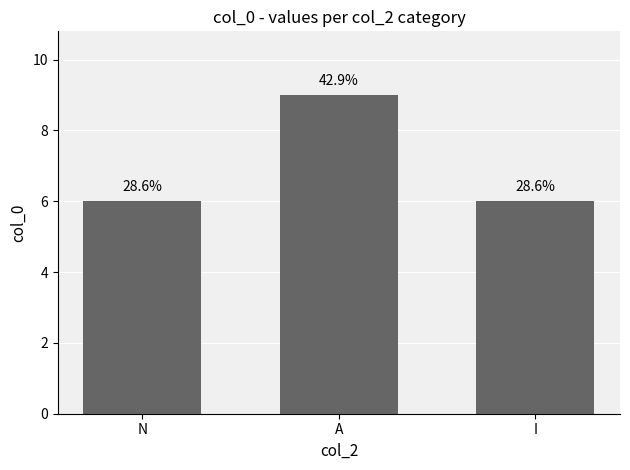

What is the average value?

7